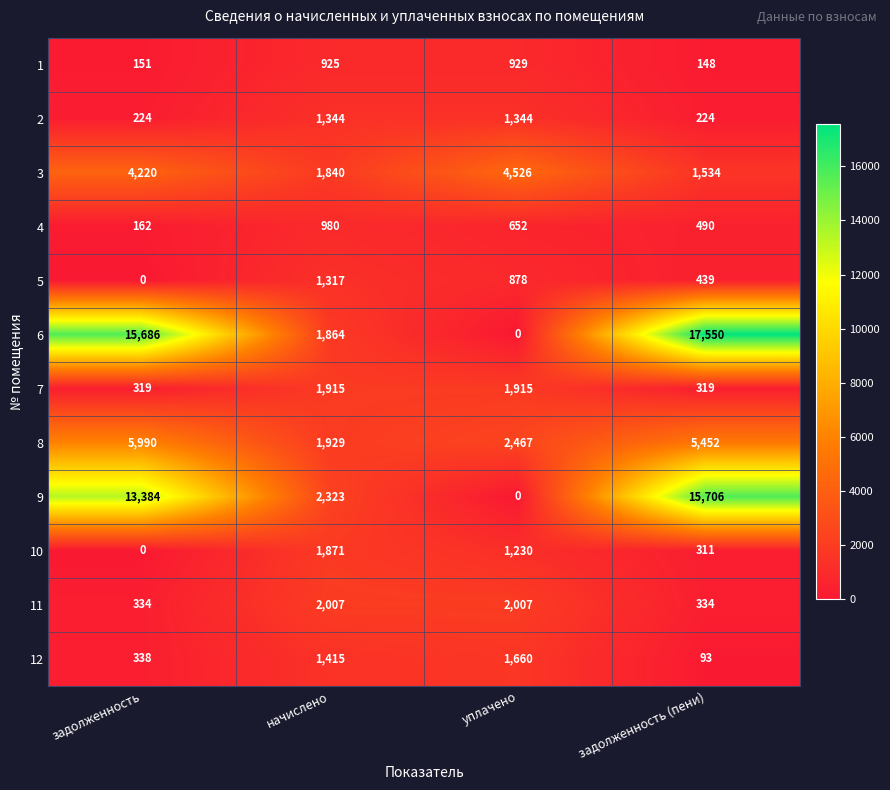

Which series has the widest spread of values?

6